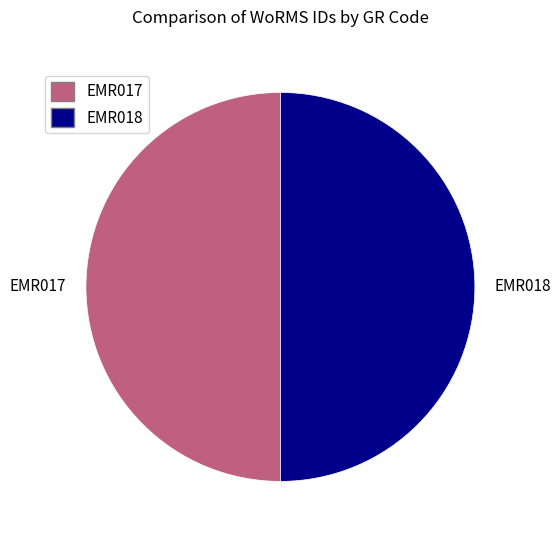

Is the sum of EMR018 and EMR017 greater than half?

Yes